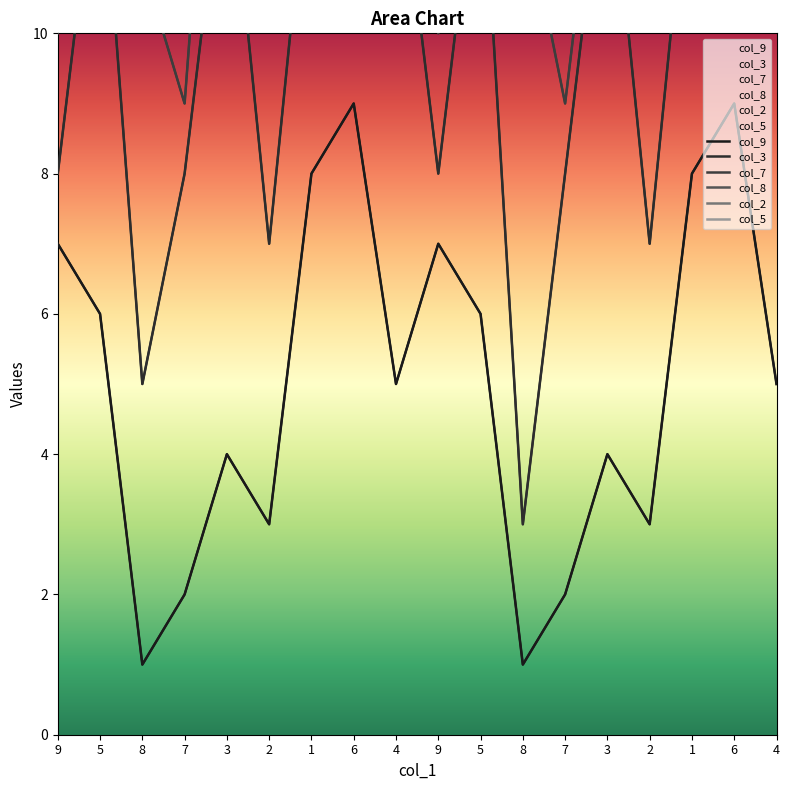

Where does the col_5 series first go above 30?

5